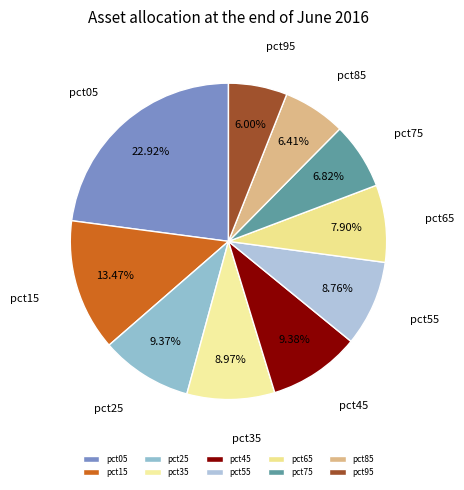

Between pct15 and pct85, which is larger?

pct15